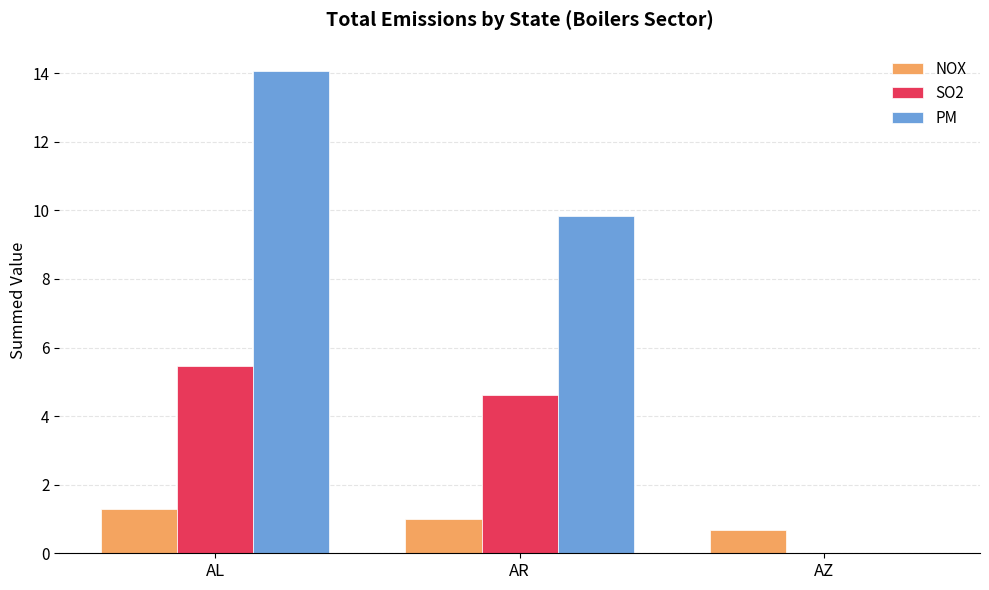

What are all the series names shown in the legend?

NOX, SO2, PM